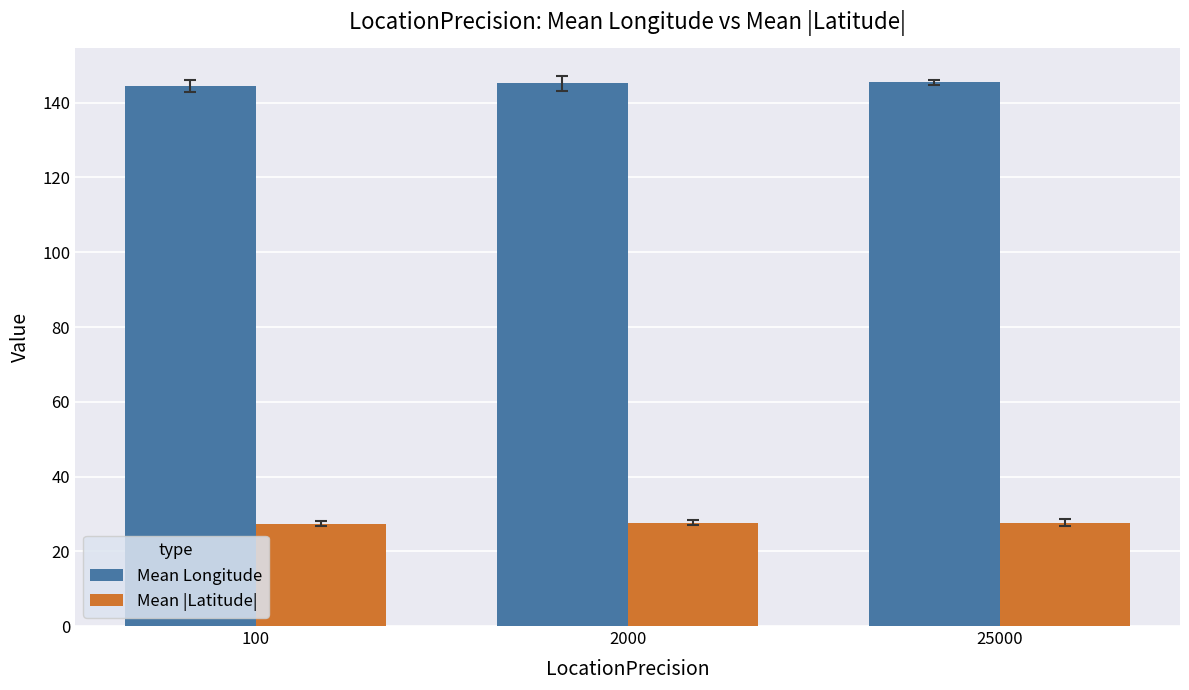

Is it true that Mean Longitude equals 145.5 at 25000?

True